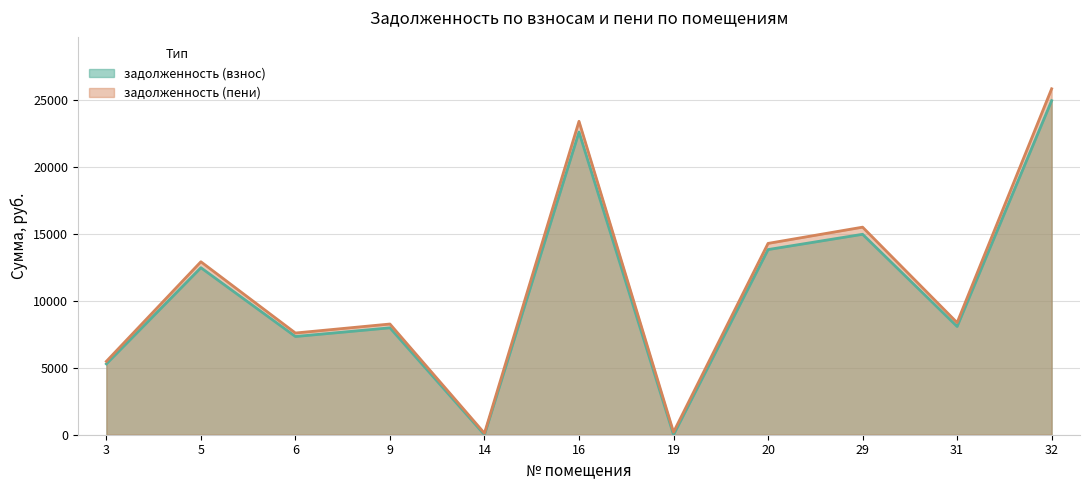

How many interior local peaks does the задолженность (взнос) series have?

4